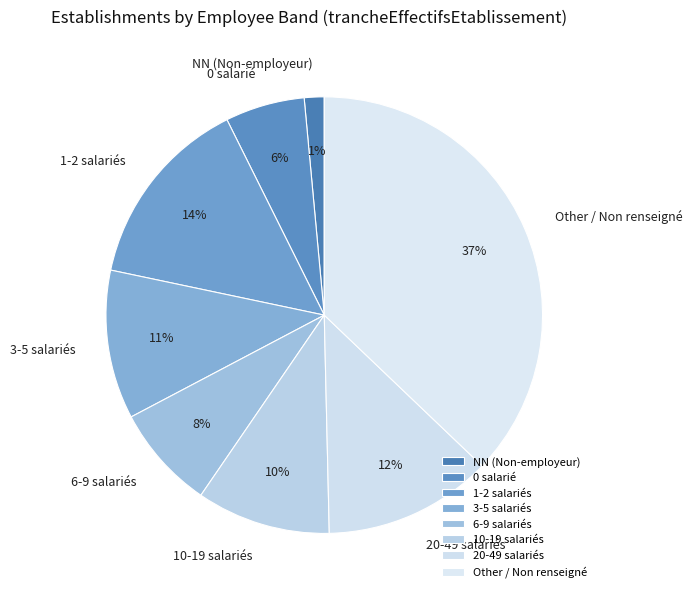

Does any single category account for the majority?

No